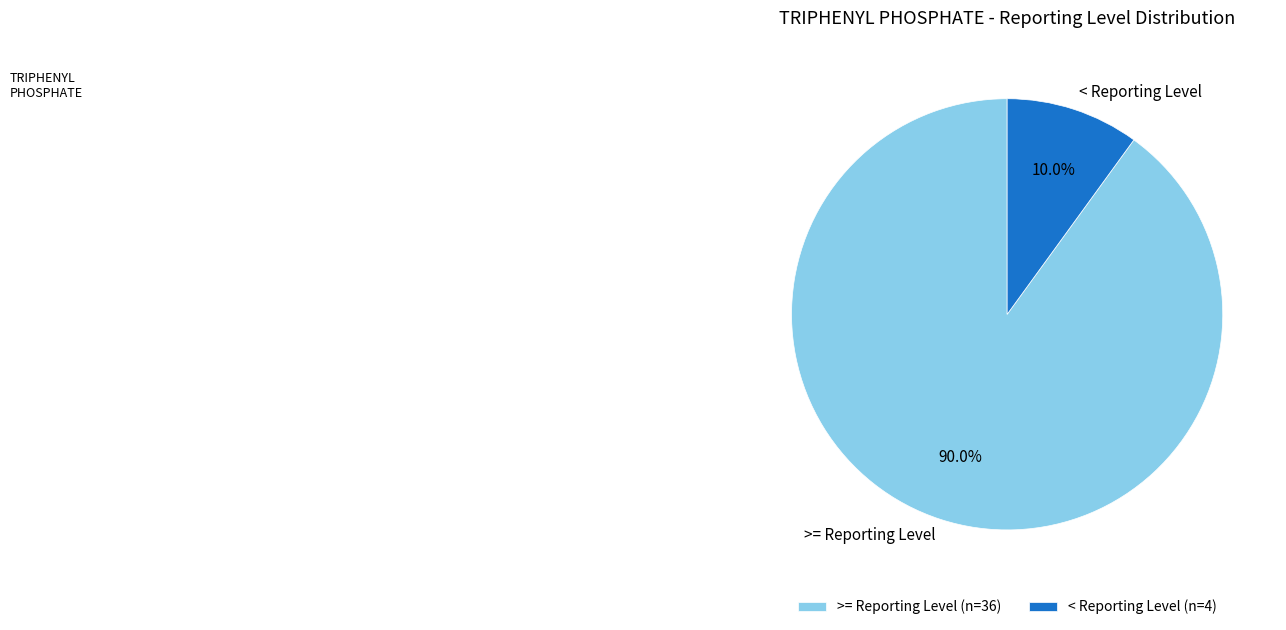

How many slices are in this pie chart?

2